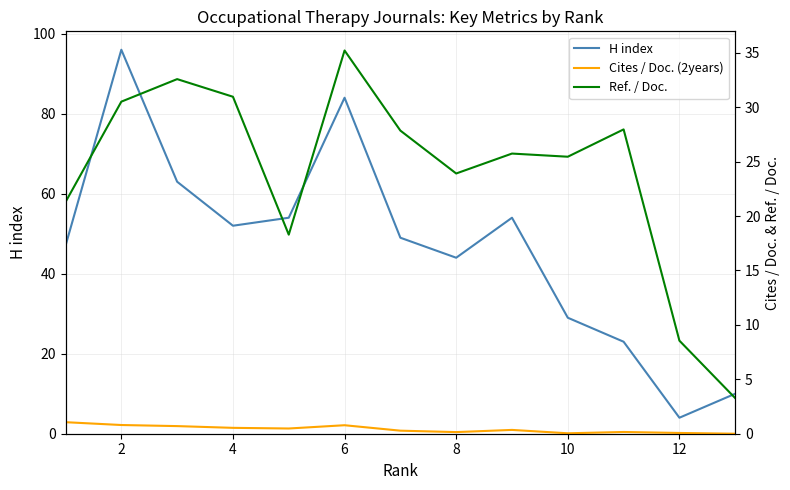

What is the highest value of the H index series?

96